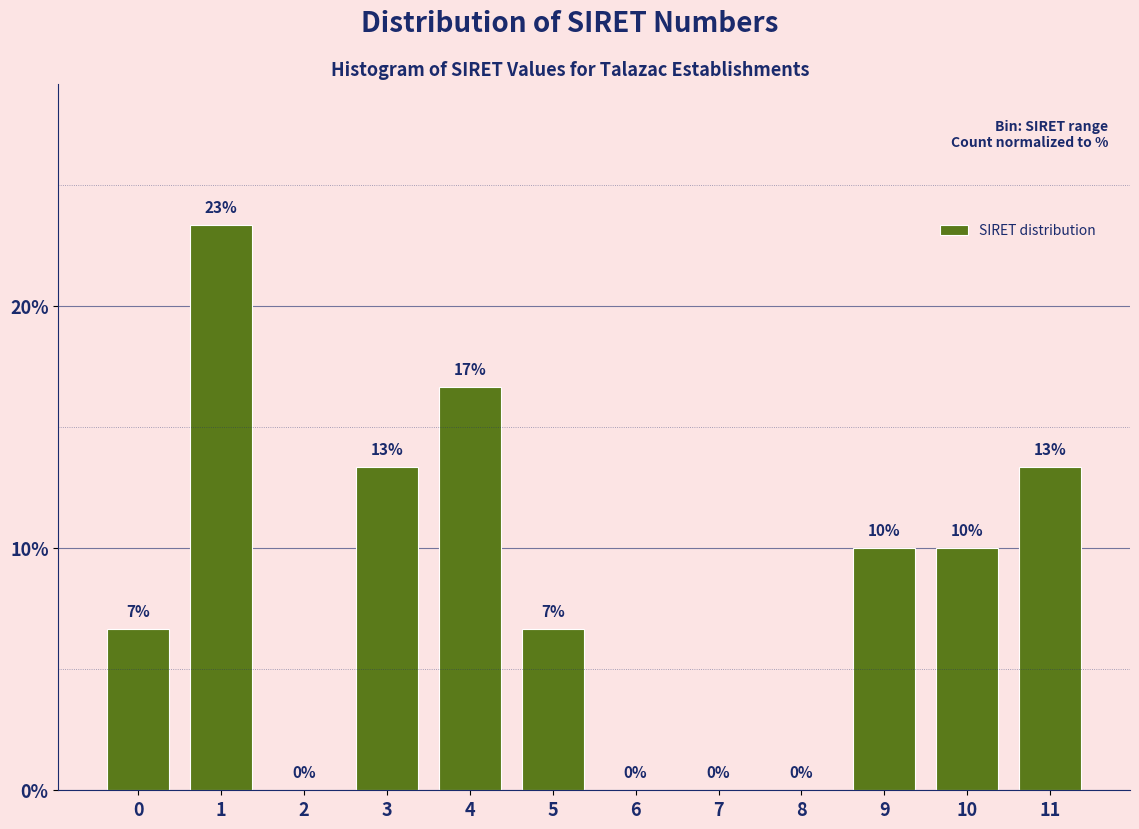

The value at 1 is 23.3. True or false?

True